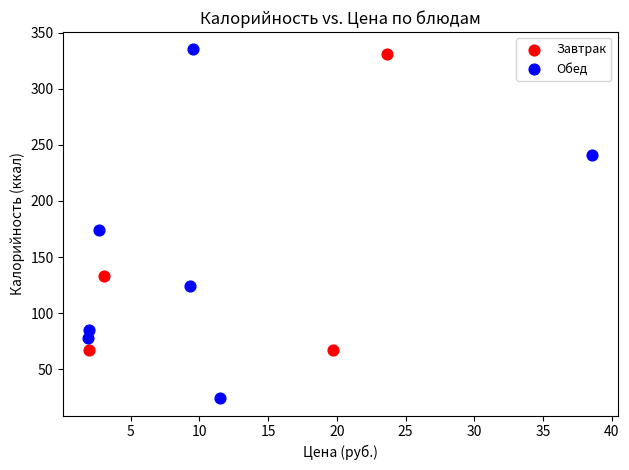

Which series reaches the maximum Y coordinate?

Обед